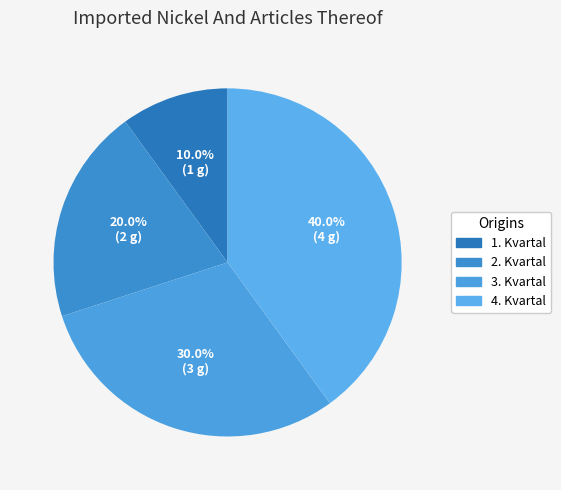

Does 3. Kvartal represent more than half of the total?

No